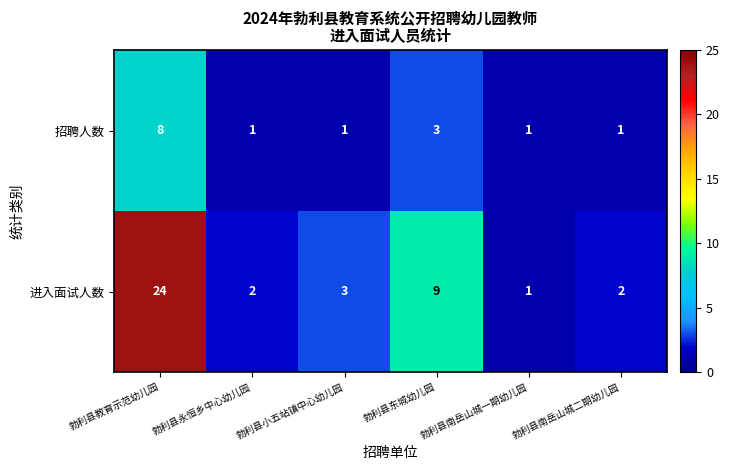

What is the sum of all 进入面试人数 values?

41